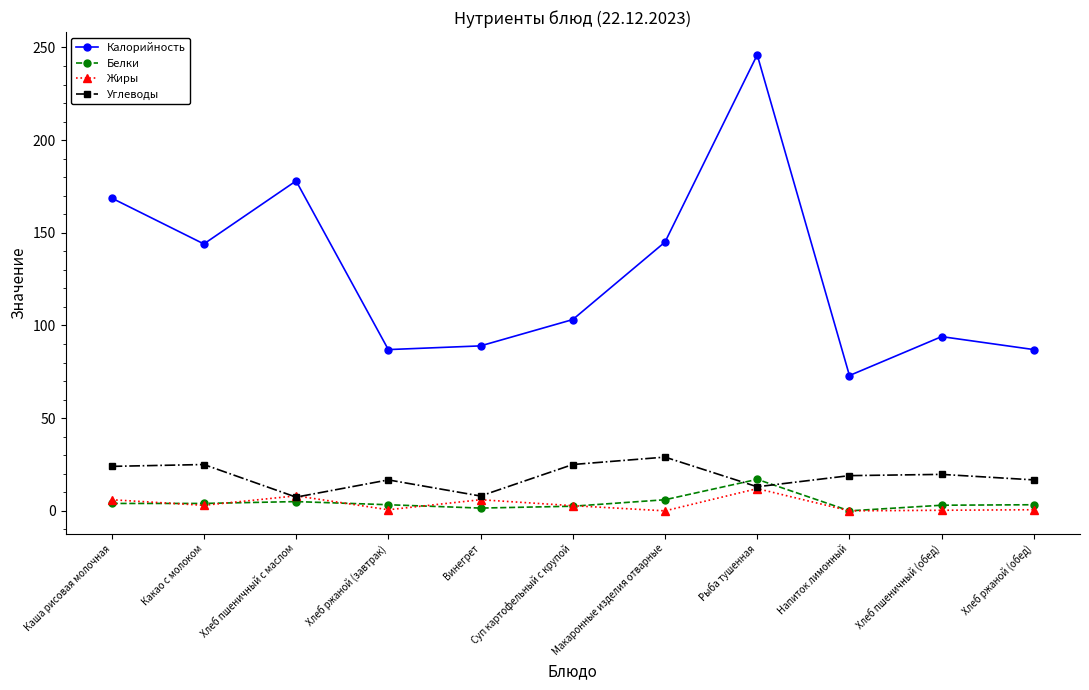

How many interior local valleys does the Жиры series have?

4